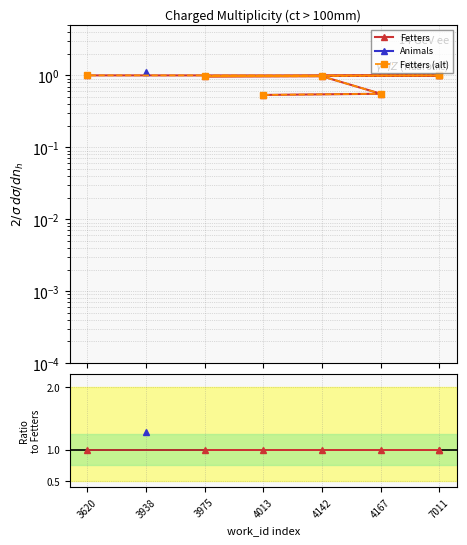

List the labels in order of Fetters value, smallest first.

4013, 4167, 4142, 3975, 7011, 7011, 3620